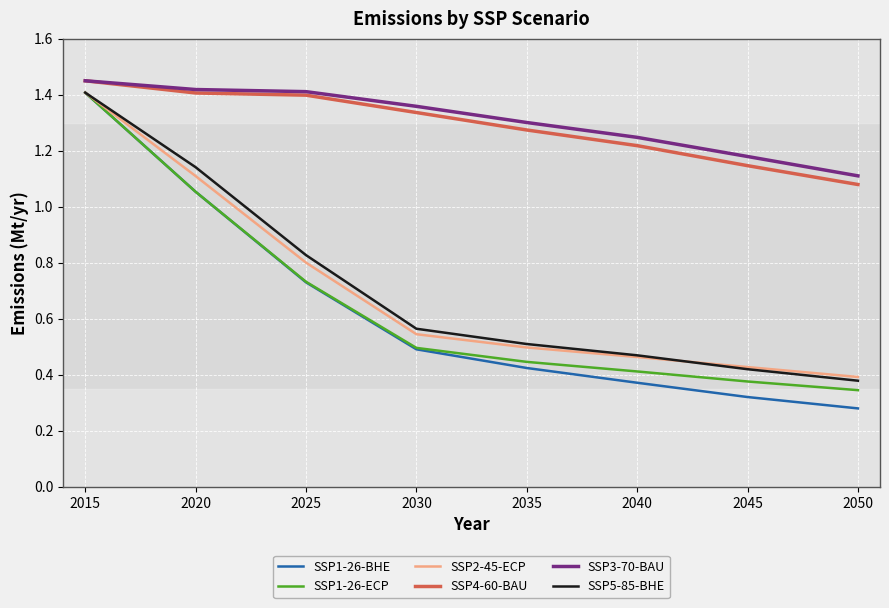

Which series changed the most between 2030 and 2045?

SSP4-60-BAU